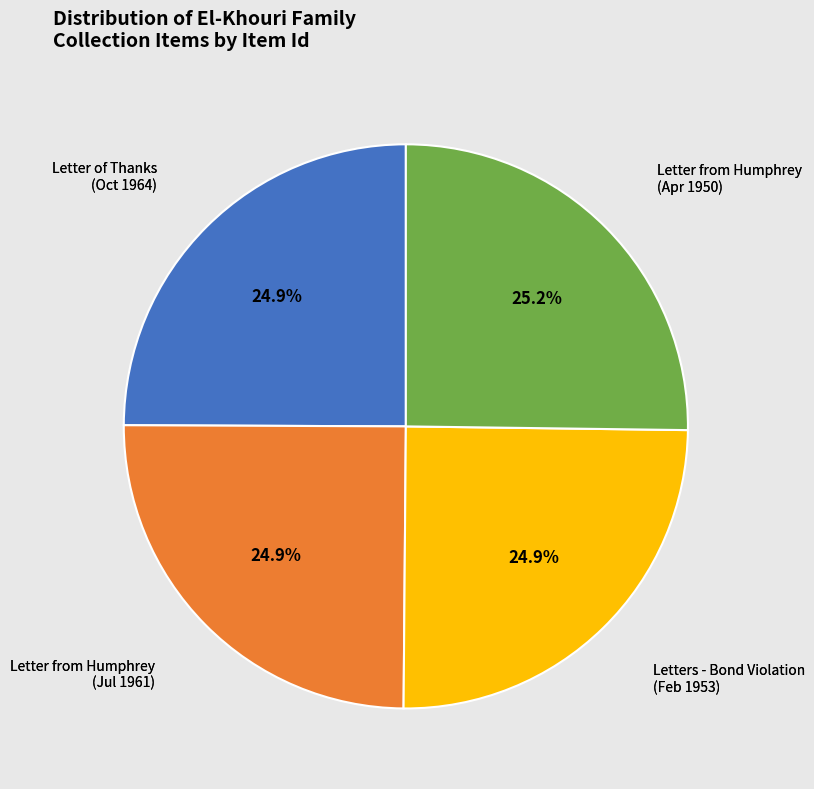

Is there any slice that represents more than half of the pie?

No